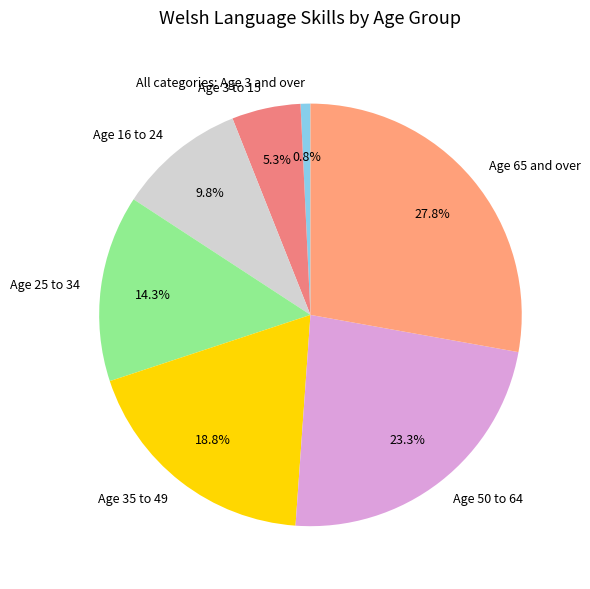

Rank the categories by value from lowest to highest.

All categories: Age 3 and over, Age 3 to 15, Age 16 to 24, Age 25 to 34, Age 35 to 49, Age 50 to 64, Age 65 and over